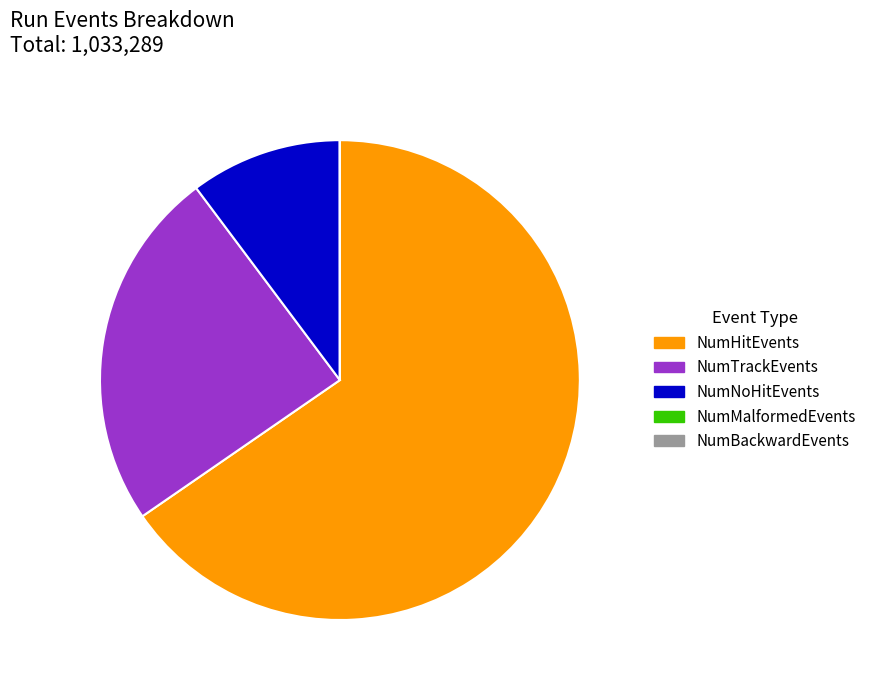

Is there any slice that represents more than half of the pie?

Yes